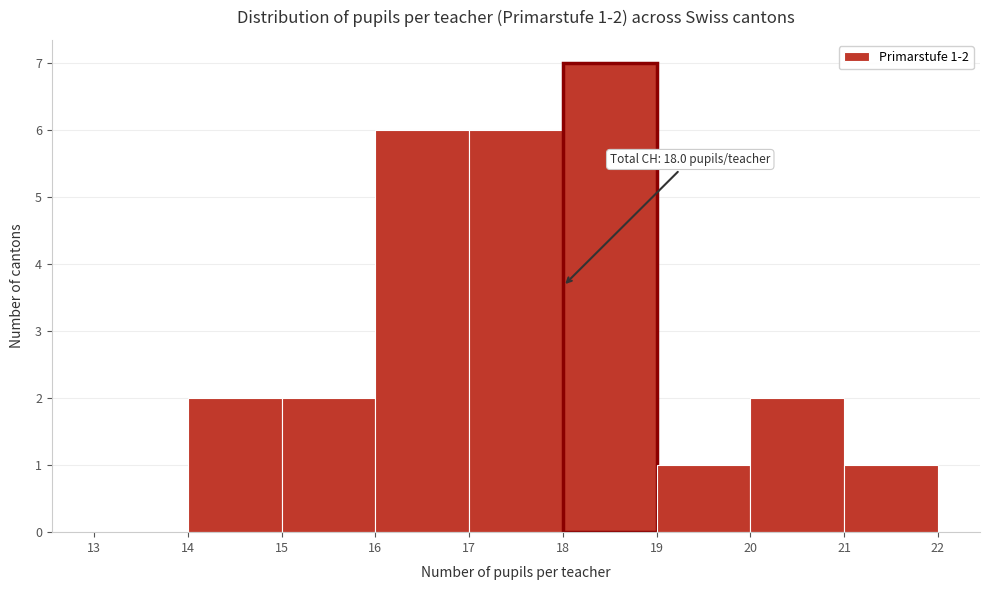

Which range on the x-axis has the tallest bar?

18 to 19